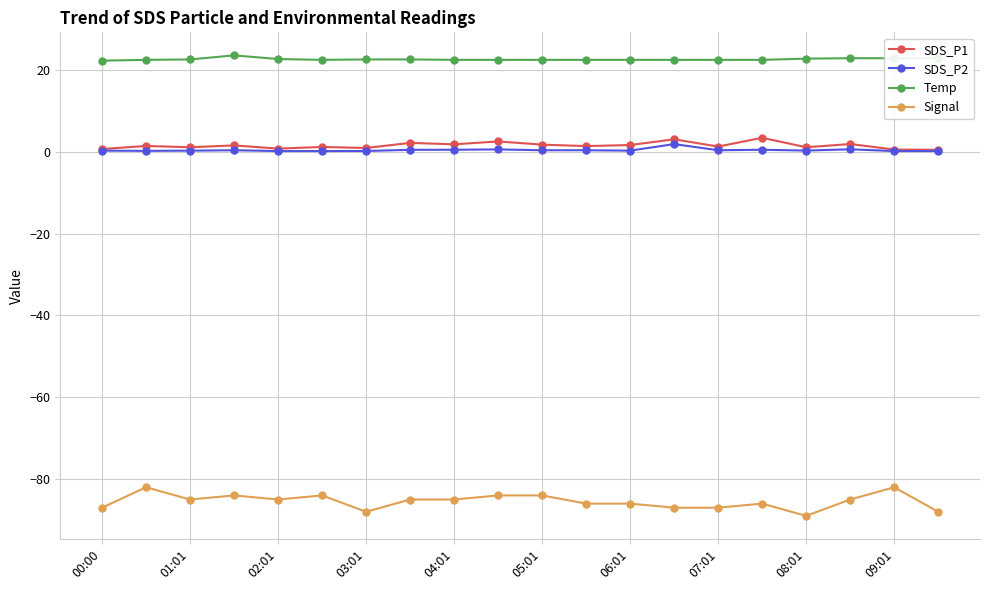

What is the average value of the Temp series?

22.6